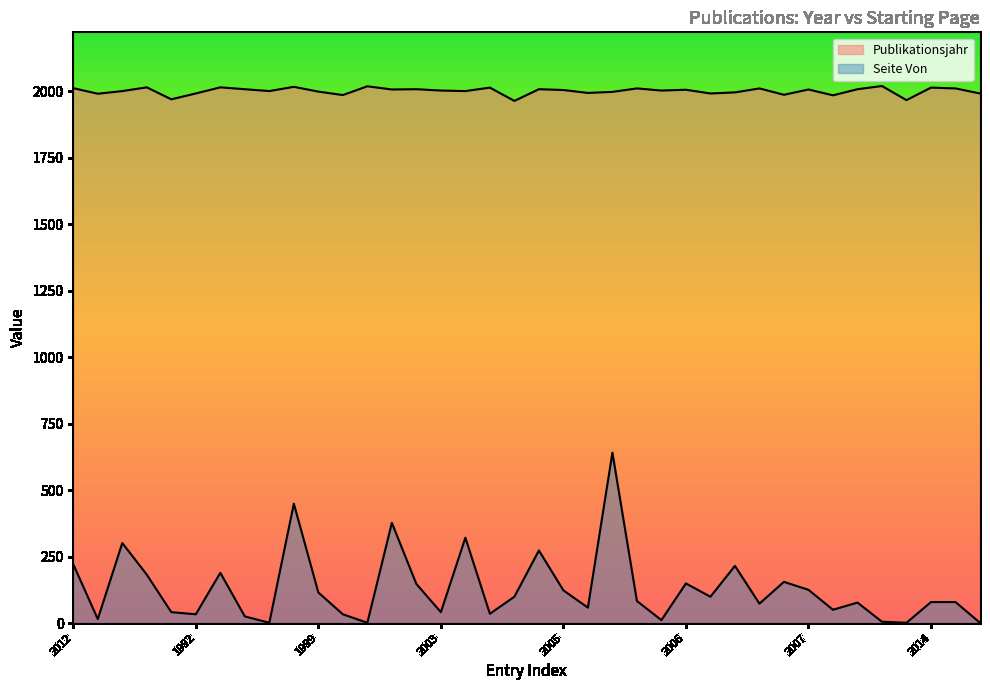

True or false: Publikationsjahr and Seite Von intersect in this chart.

False